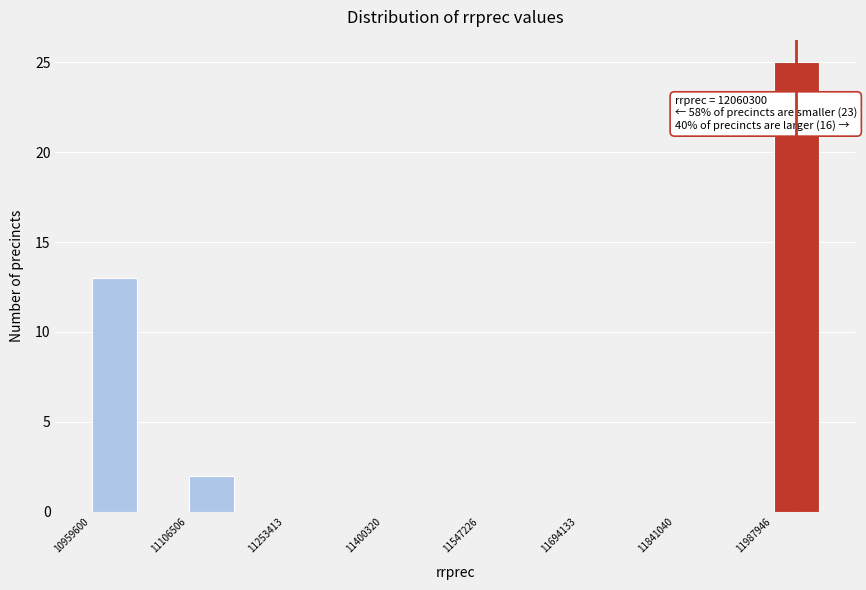

Around what value on the x-axis is the tallest bar? Give the approximate position of its centre, as read against the axis.

12020000